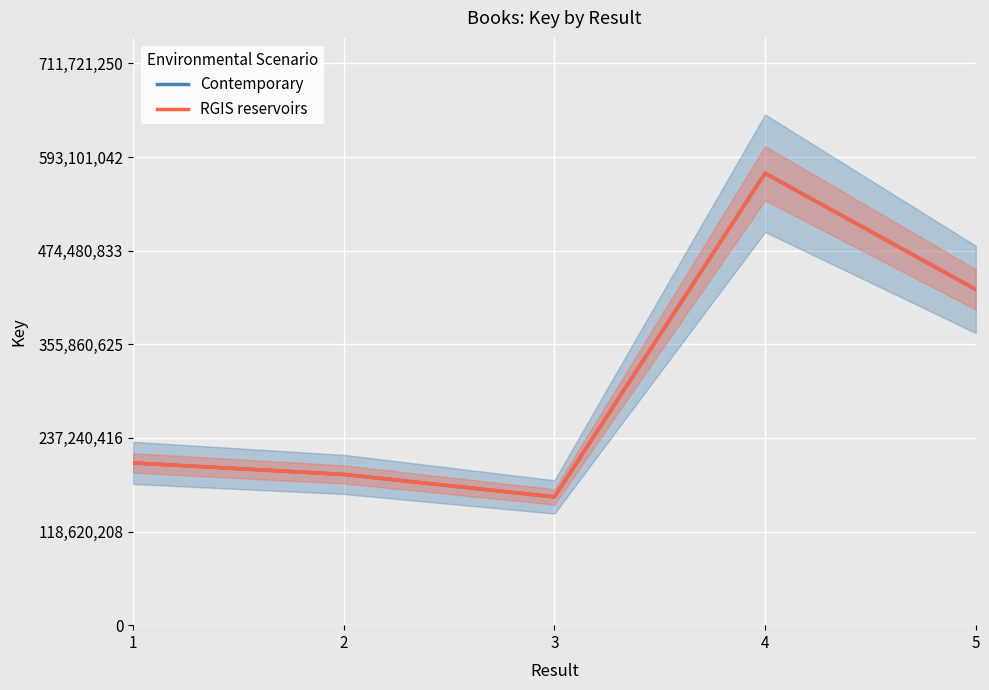

At which category is the sum across all series the highest?

4